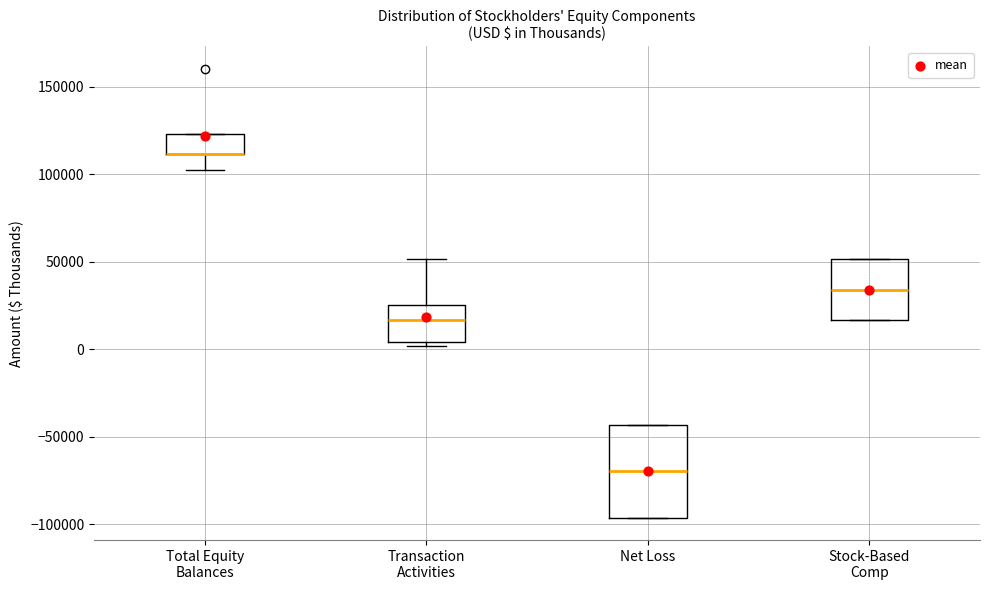

Reading left to right, transcribe this box plot: for each box, give where its median line is, the range the box spans, and where its two whiskers end, as read against the y-axis. The values are not printed on the chart, so give them approximately, as read against the axis.

Total Equity Balances: median 110000 (drawn on the box's lower edge), box 110000 to 125000, whiskers 105000 to 125000
Transaction Activities: median 15000, box 5000 to 25000, whiskers 0 to 50000
Net Loss: median -70000, box -95000 to -45000, whiskers -95000 to -45000
Stock-Based Comp: median 35000, box 15000 to 50000, whiskers 15000 to 50000